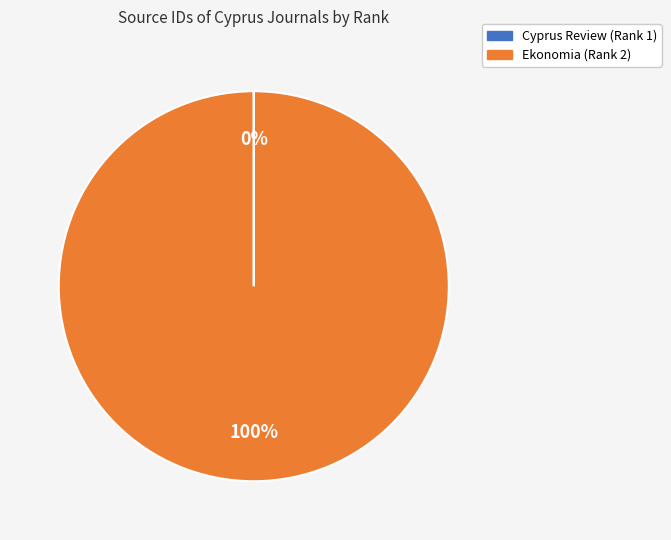

Is it true that Ekonomia (Rank 2) is 91% of the pie?

False